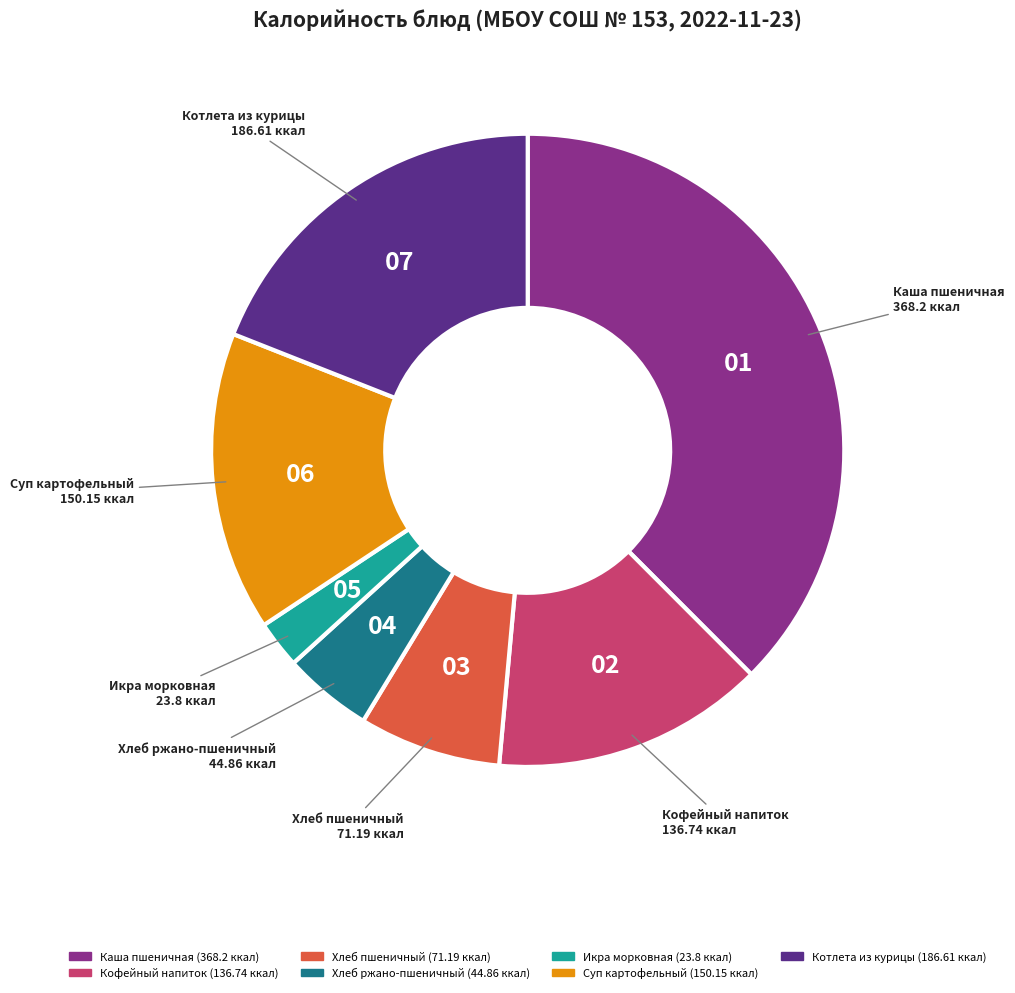

Do Хлеб ржано-пшеничный and Каша пшеничная together represent more than half of the pie?

No